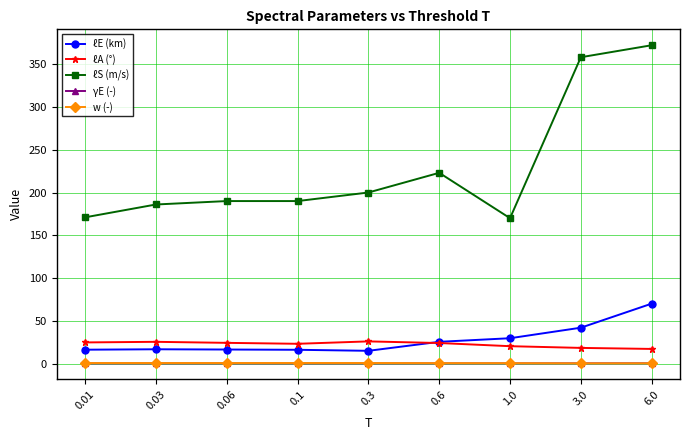

True or false: ℓA (°) and ℓS (m/s) cross at least once.

False